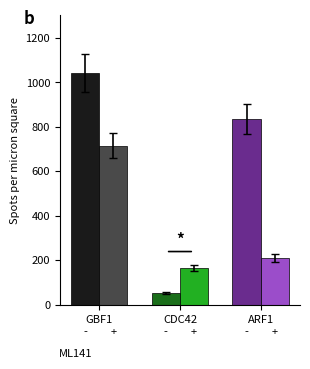

At which category is the sum across all series the highest?

GBF1